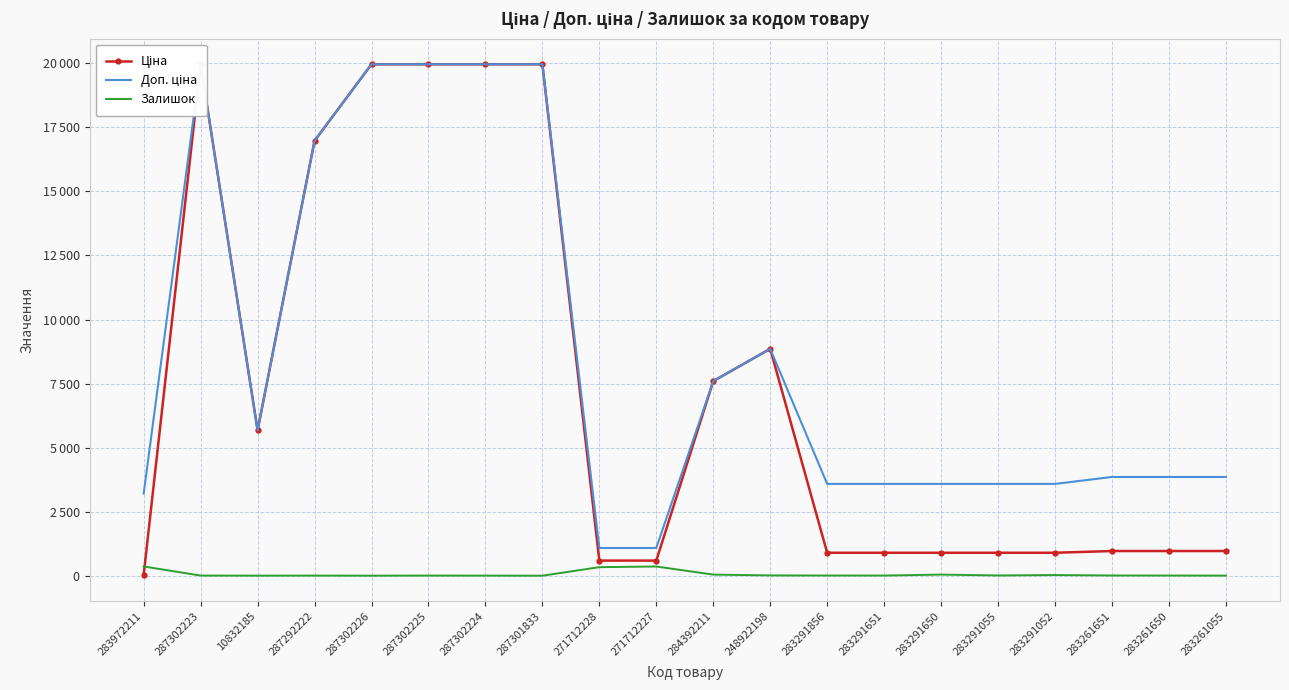

Where is the first local maximum for Ціна?

287302223